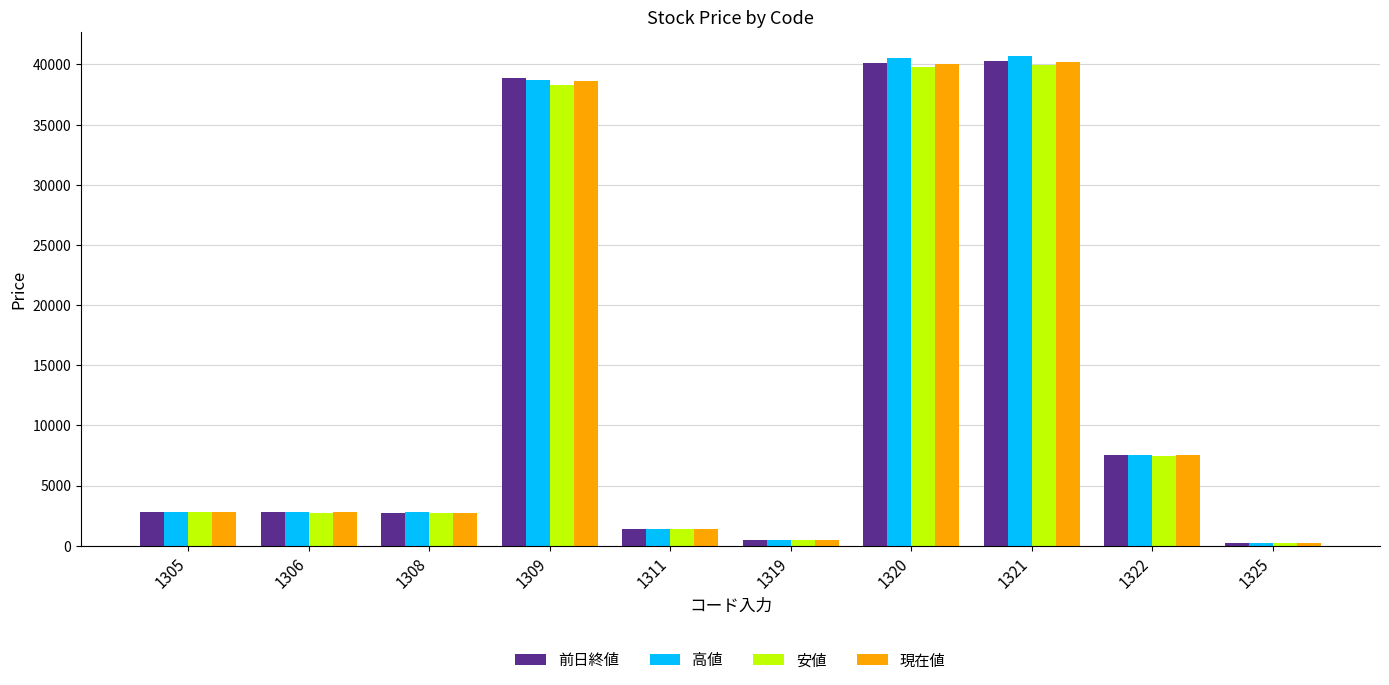

What is the difference between the maximum and second lowest values in the 前日終値 series?

39828.2